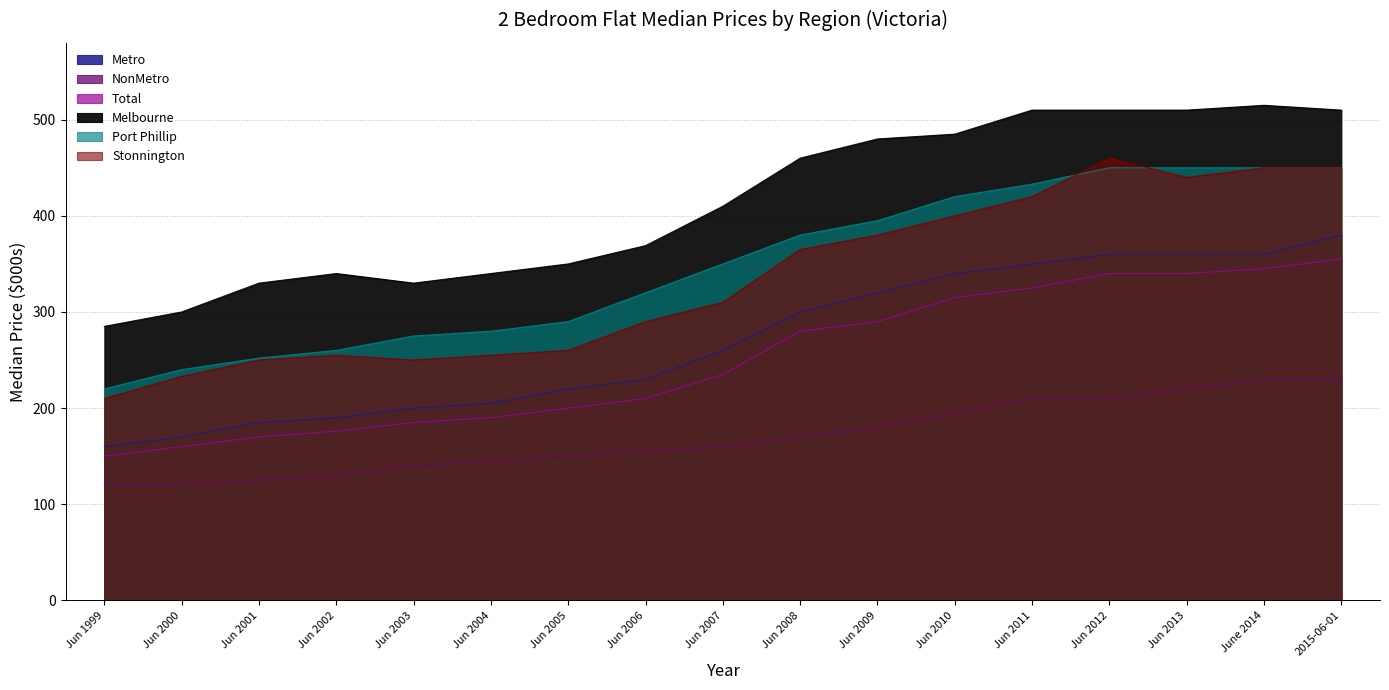

In Stonnington, how many points are higher than both neighbors (excluding endpoints)?

2